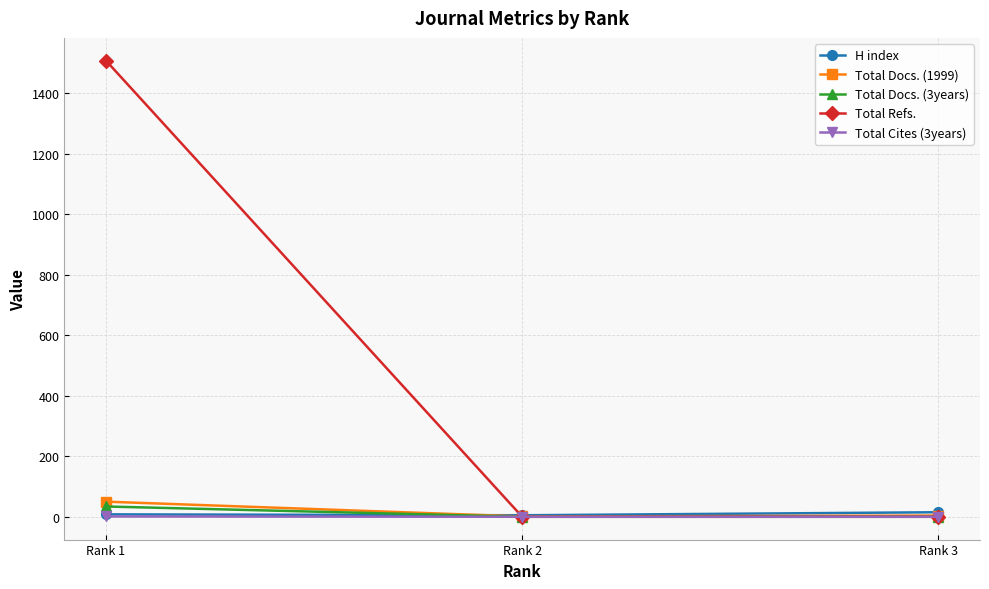

Between Rank 1 and Rank 3, which series saw the biggest shift?

Total Refs.